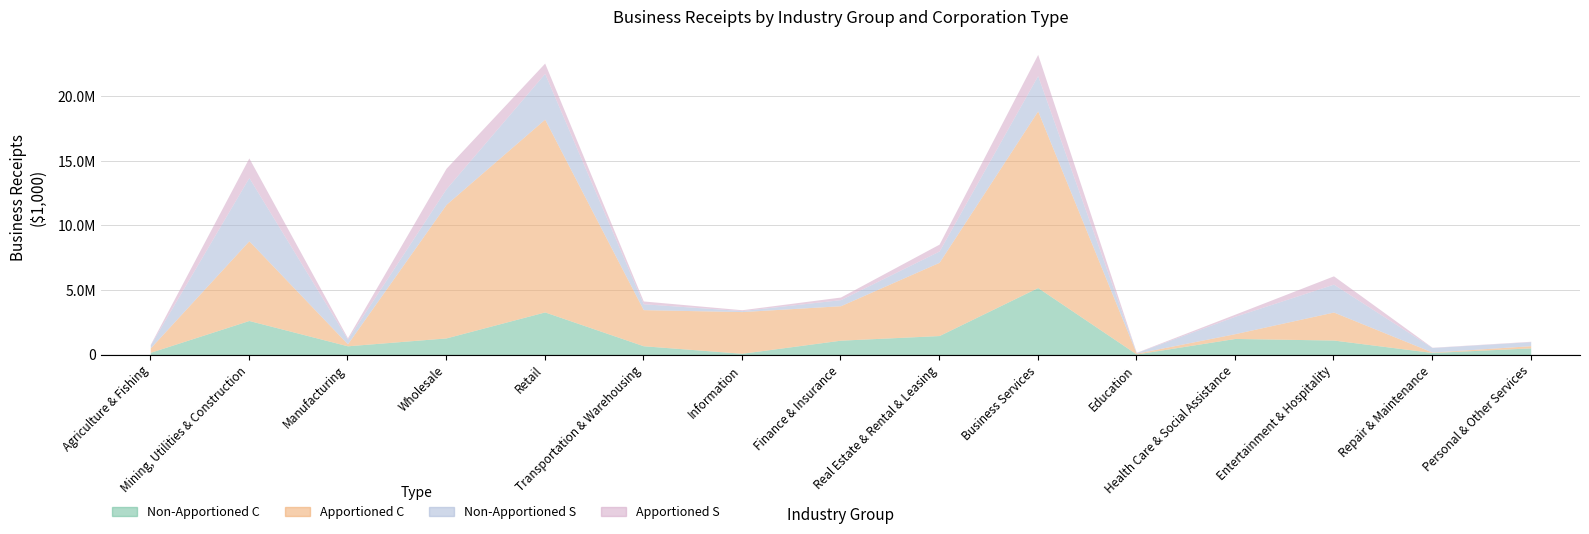

Which category has the lowest value in the Non-Apportioned S series?

Education